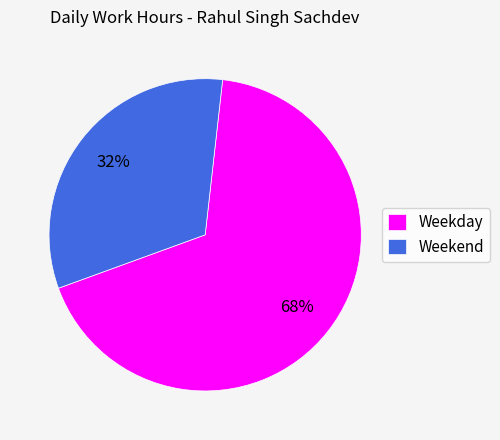

How many segments does this pie chart have?

2